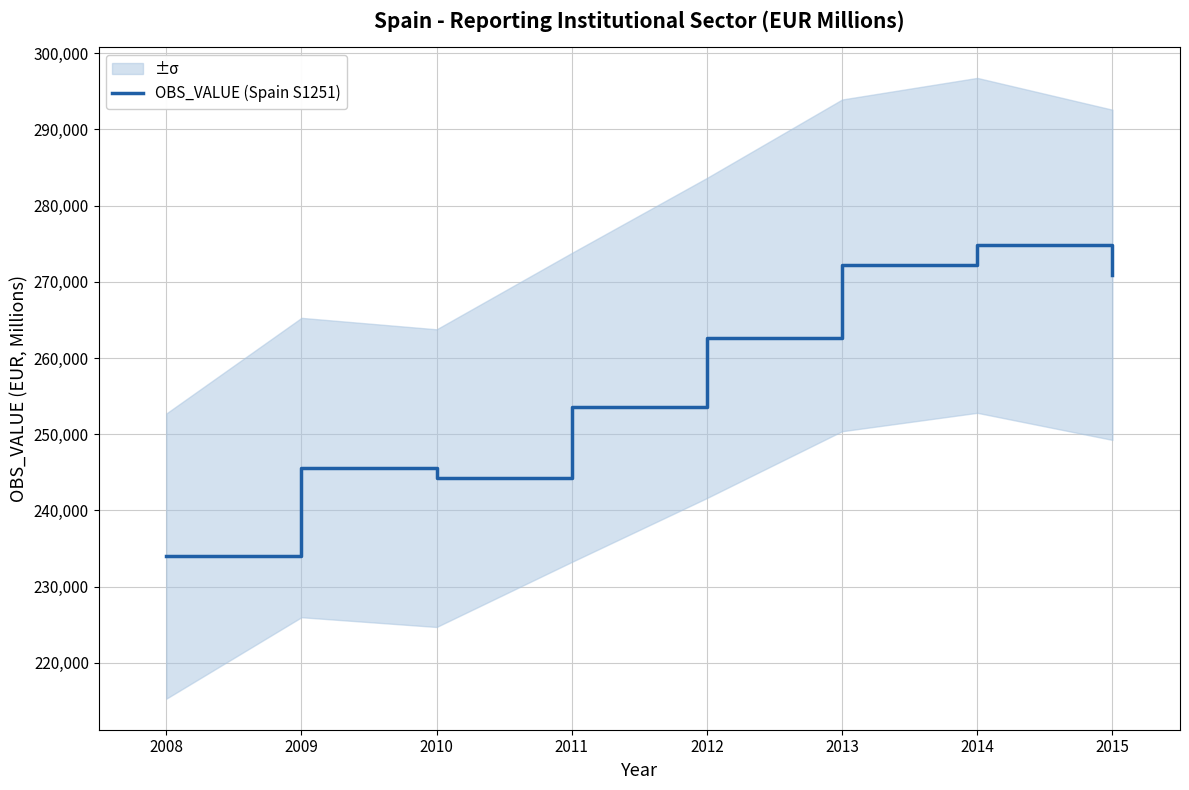

What is the ratio of the value at 2015 to the value at 2010?

1.1